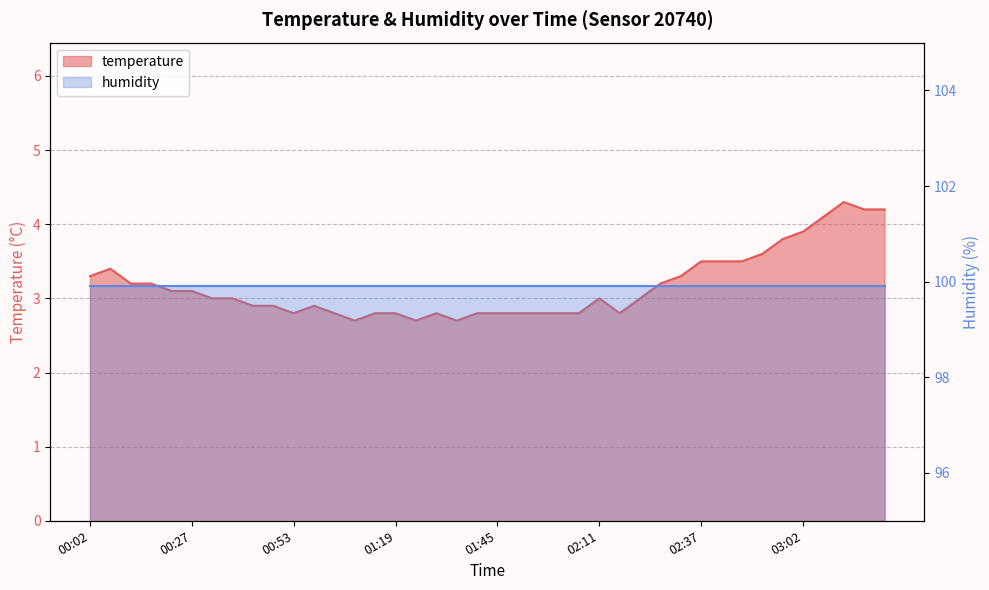

Reading right to left, extract all data points from this chart.

4.2	4.2	4.3	4.1	3.9	3.8	3.6	3.5	3.5	3.5	3.3	3.2	3.0	2.8	3.0	2.8	2.8	2.8	2.8	2.8	2.8	2.7	2.8	2.7	2.8	2.8	2.7	2.8	2.9	2.8	2.9	2.9	3.0	3.0	3.1	3.1	3.2	3.2	3.4	3.3